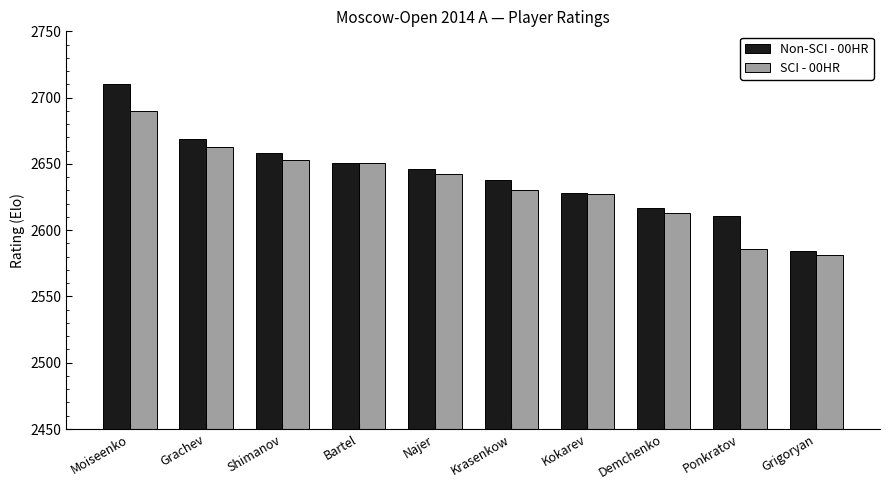

Which series has the largest total across all categories?

Non-SCI - 00HR